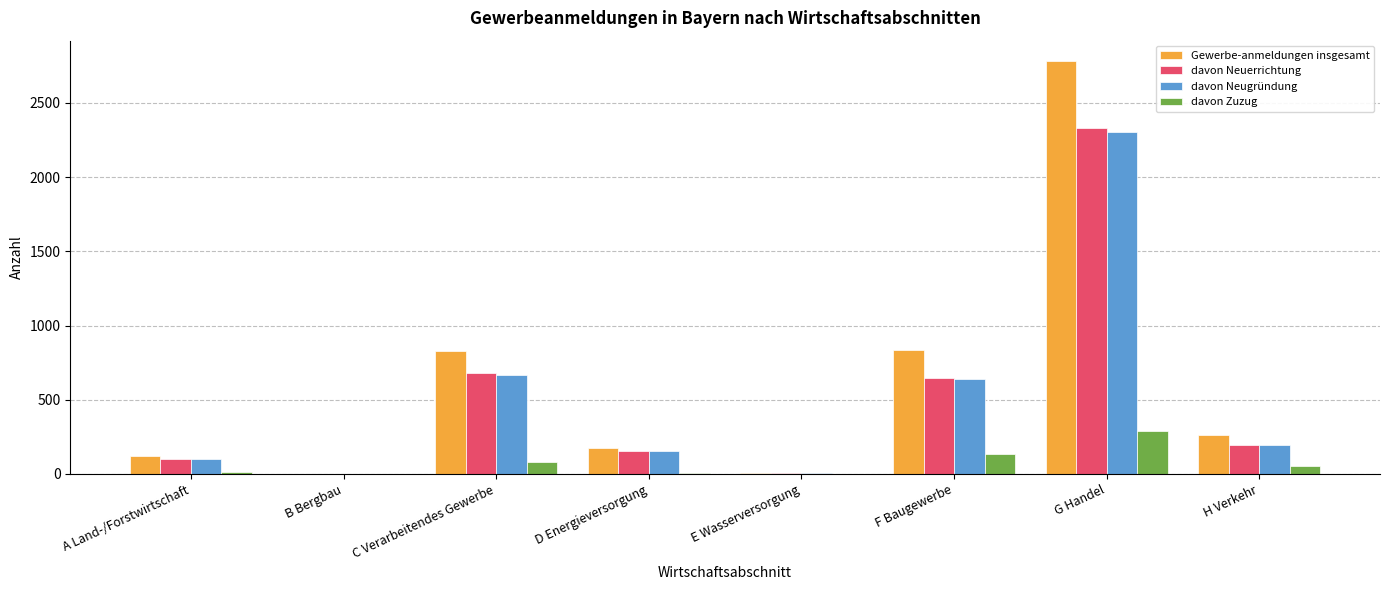

What is the spread (max minus min) of values at B Bergbau?

1